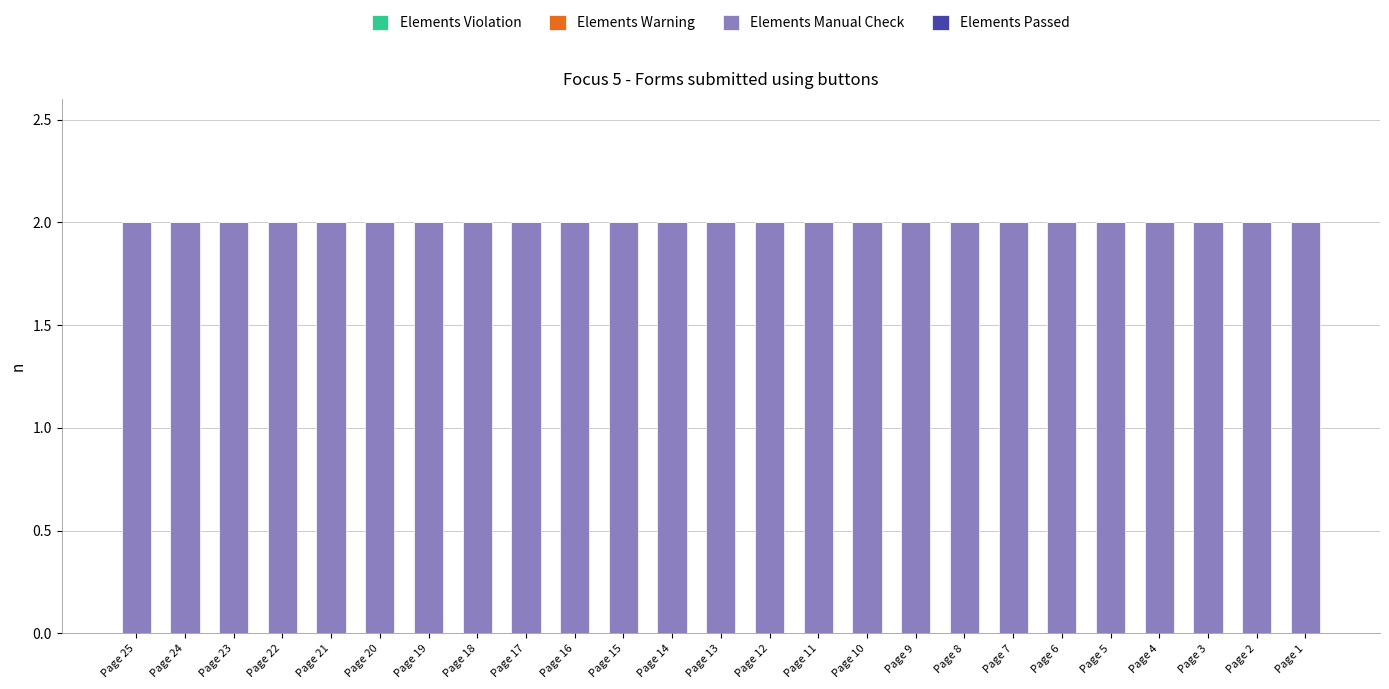

At which category is the sum across all series the highest?

Page 25